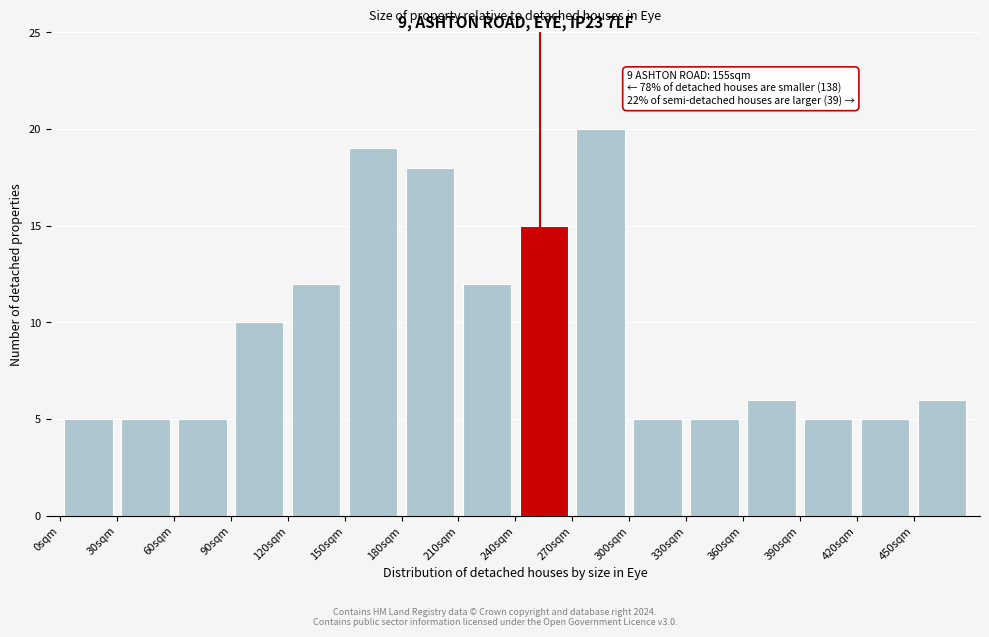

Over which range of the x-axis is the bar tallest?

270 to 300